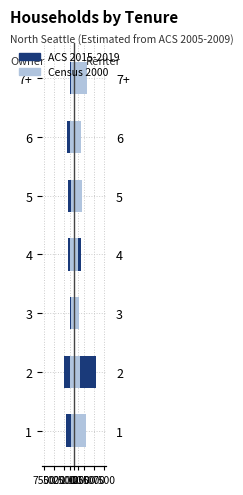

What is the average value of the Census 2000 series?

-916